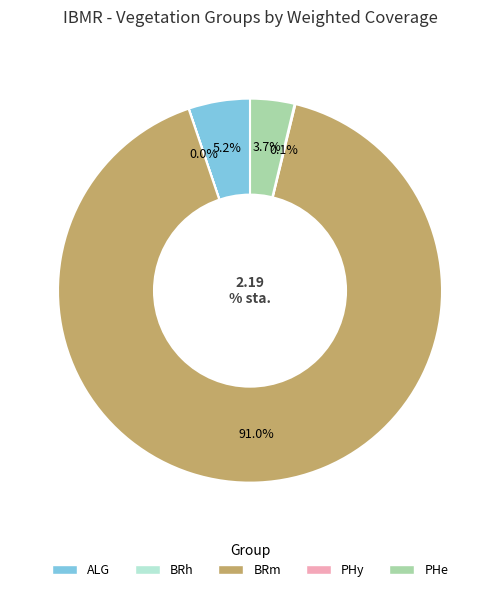

Is there any slice that represents more than half of the pie?

Yes